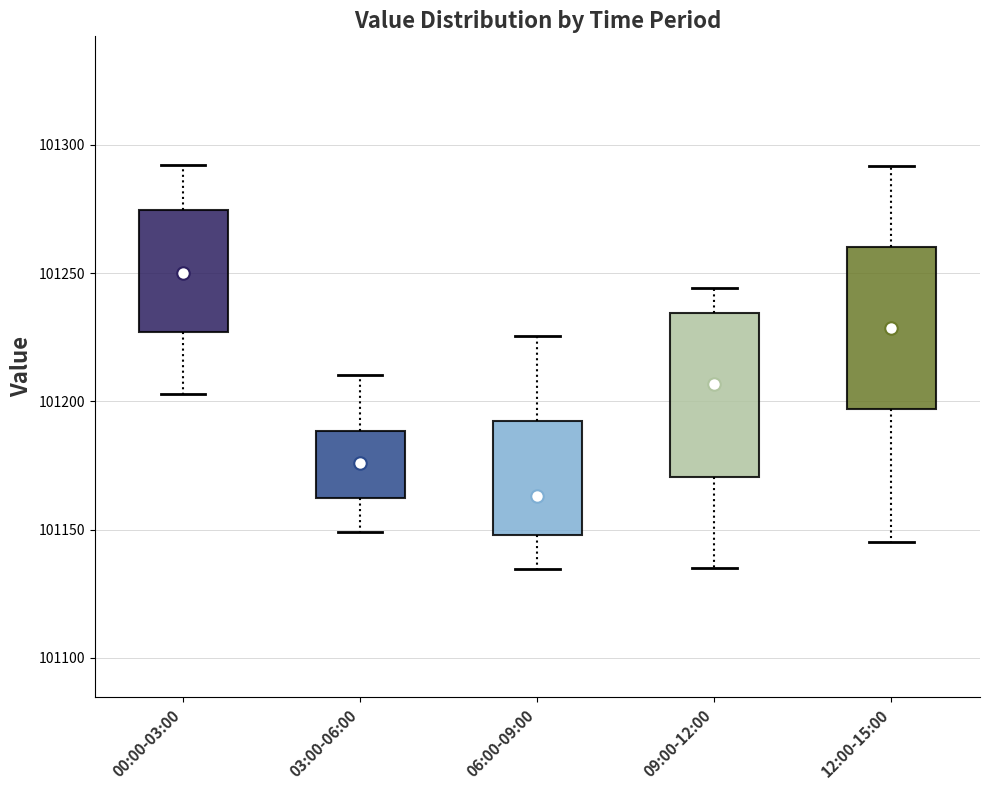

Which box has the lowest median line?

06:00-09:00